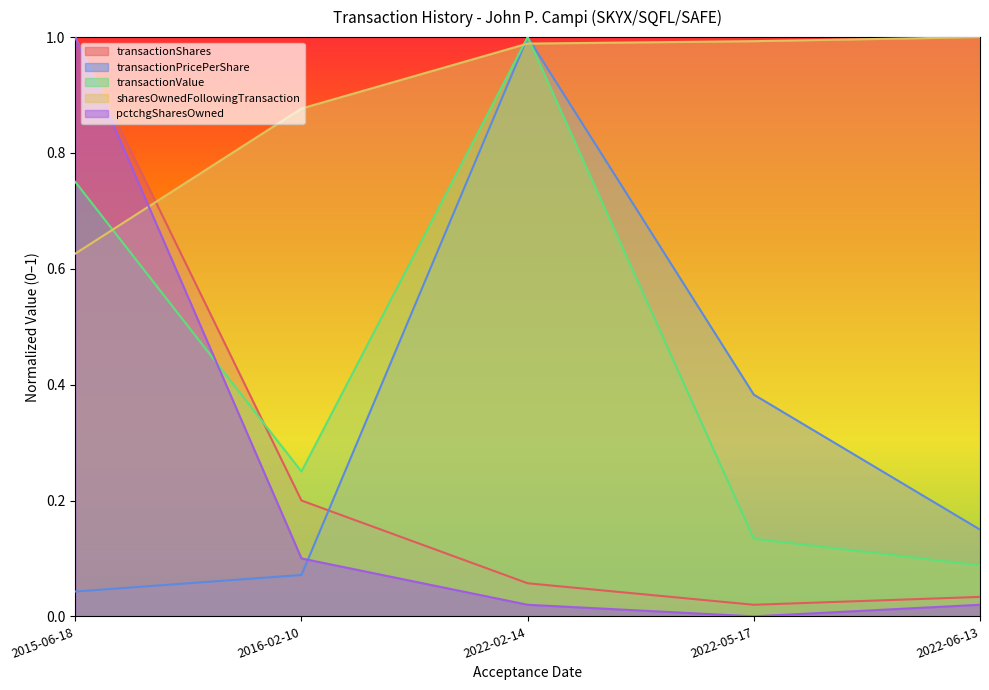

Which has a higher value, 2022-02-14 or 2016-02-10?

2016-02-10